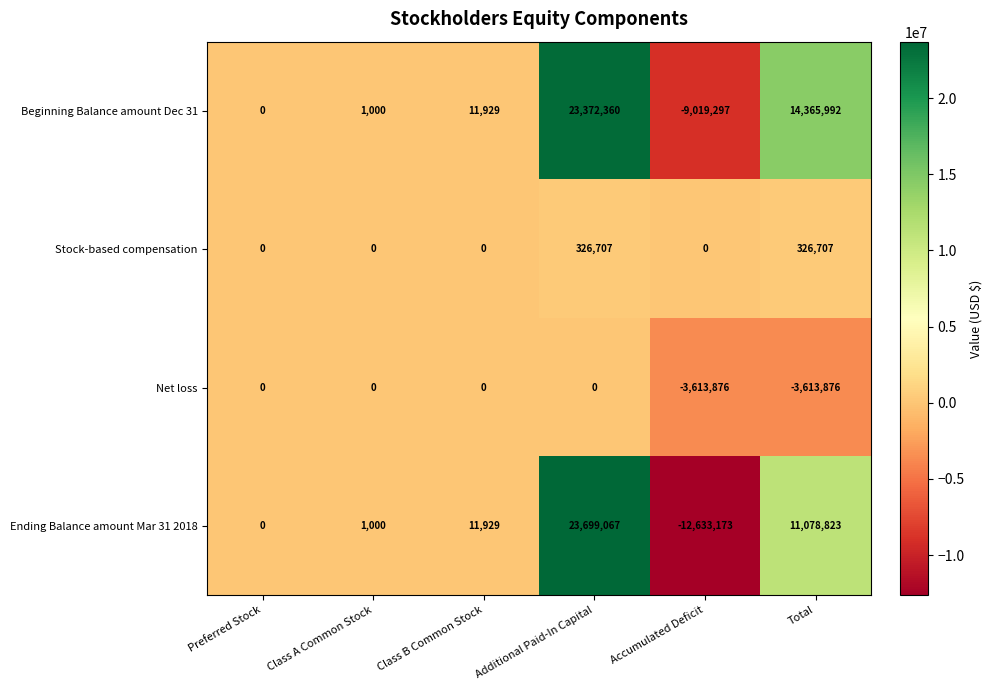

What is the sum of all Beginning Balance amount Dec 31 values?

28731984